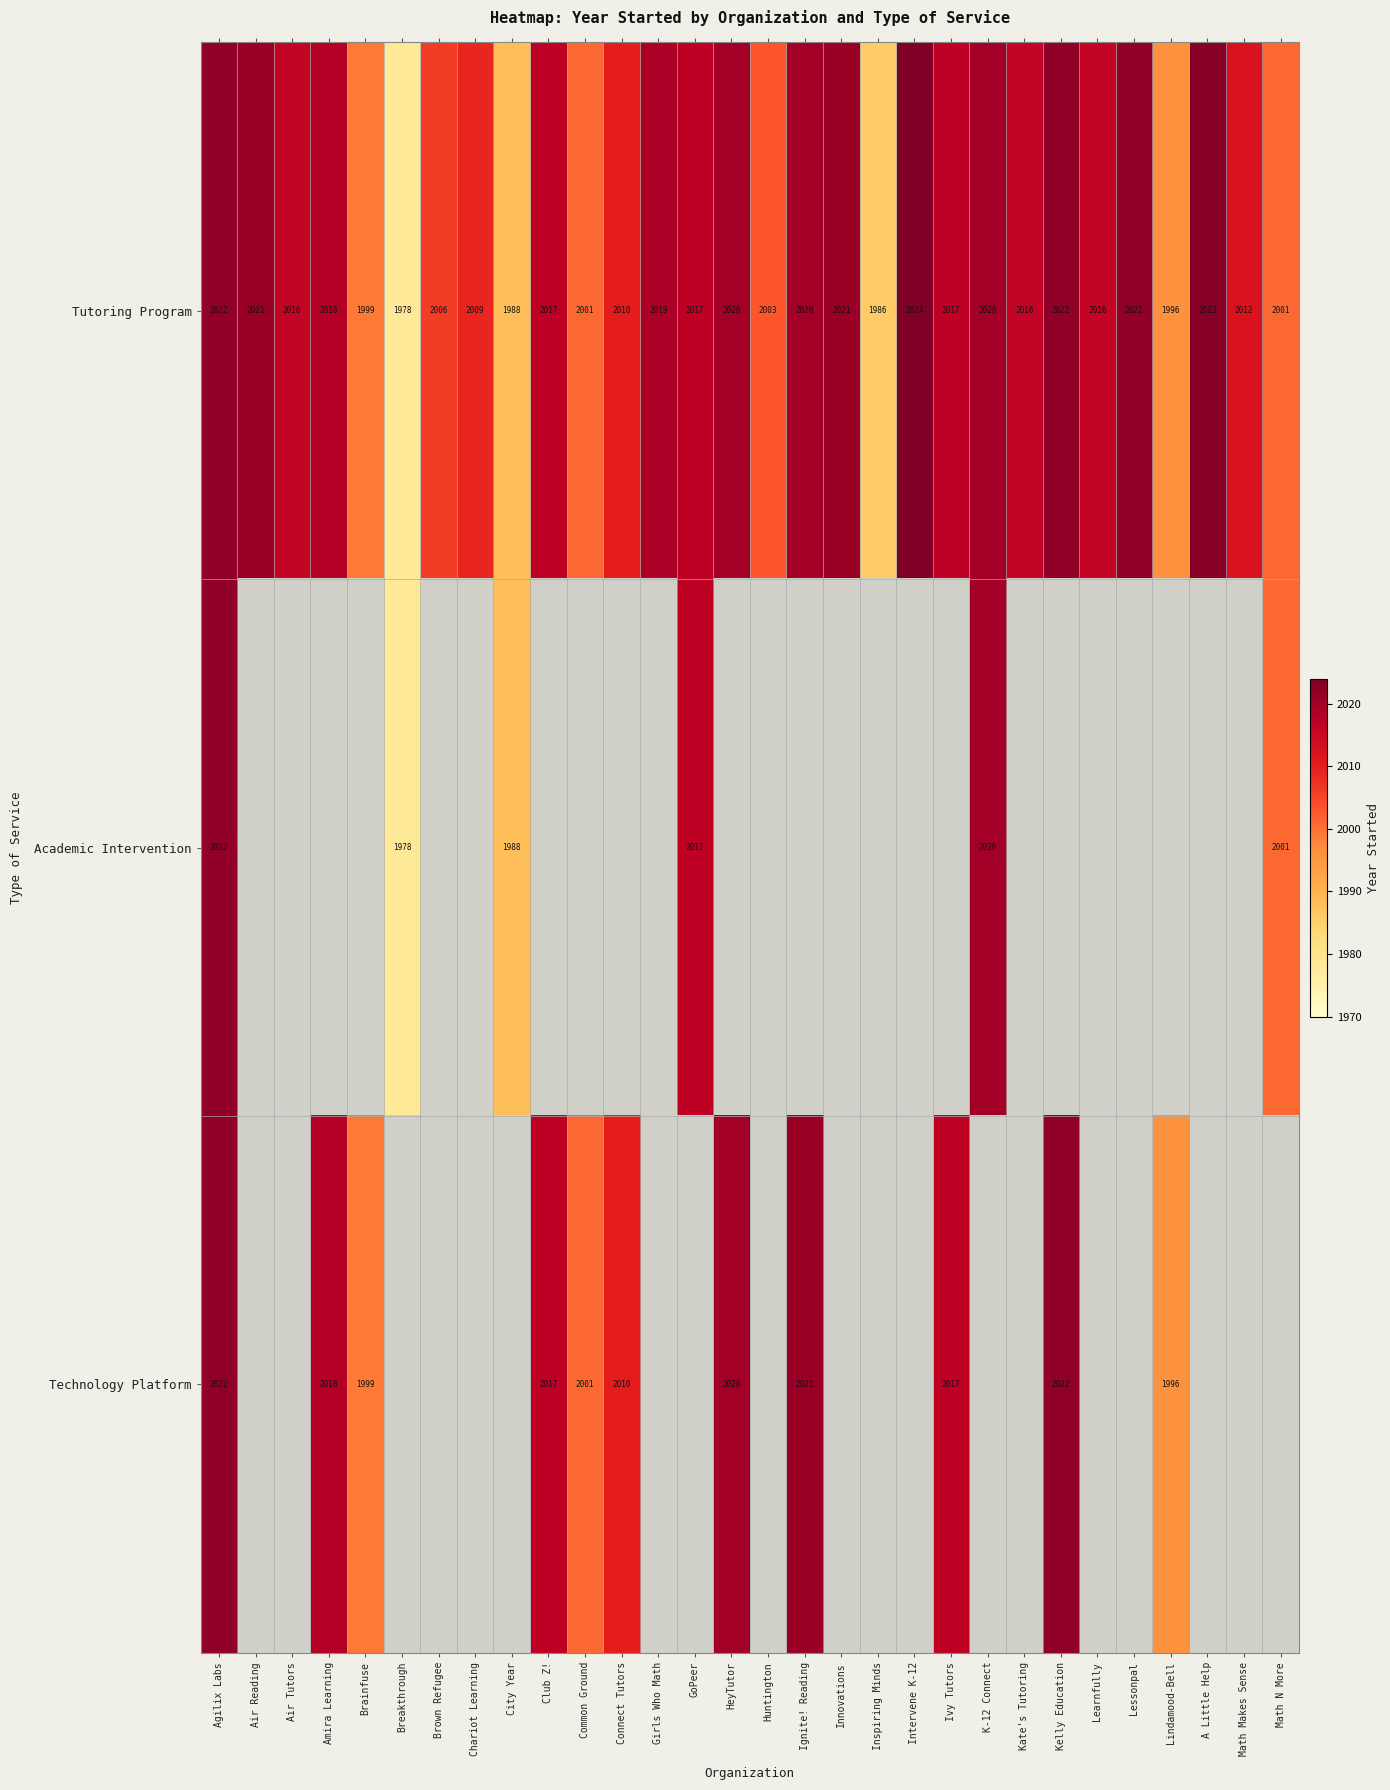

What is the difference between the maximum and second lowest values in the Tutoring Program series?

38